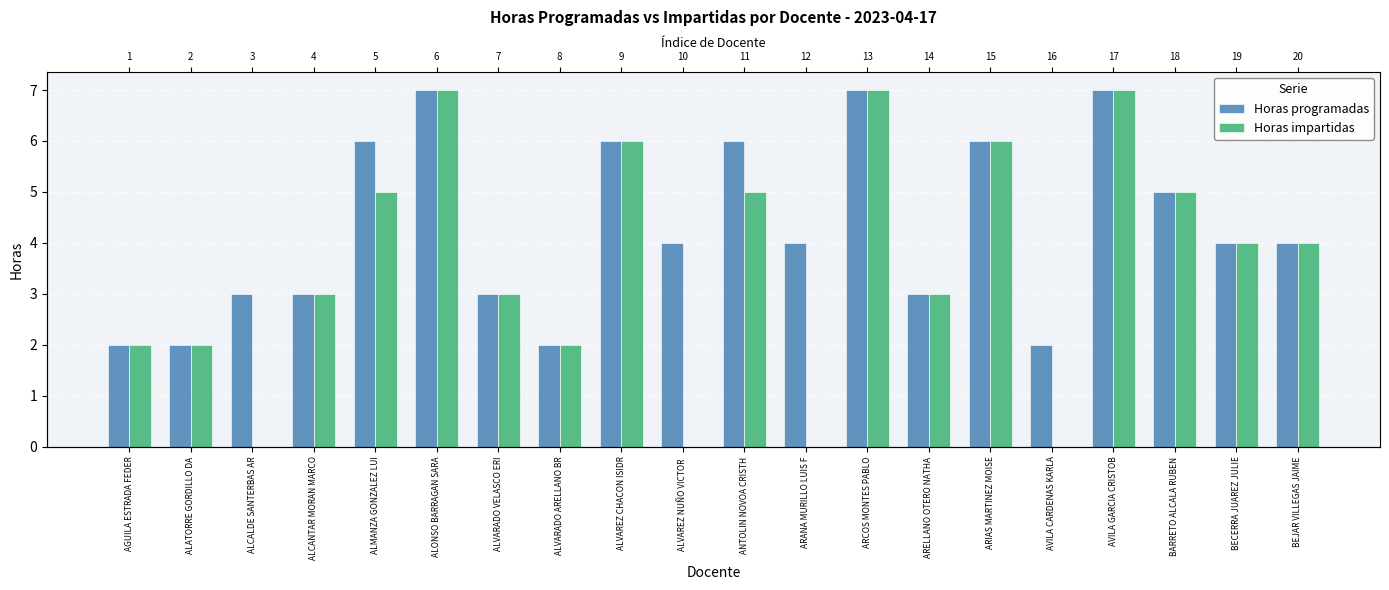

How many bars are there in total?

40